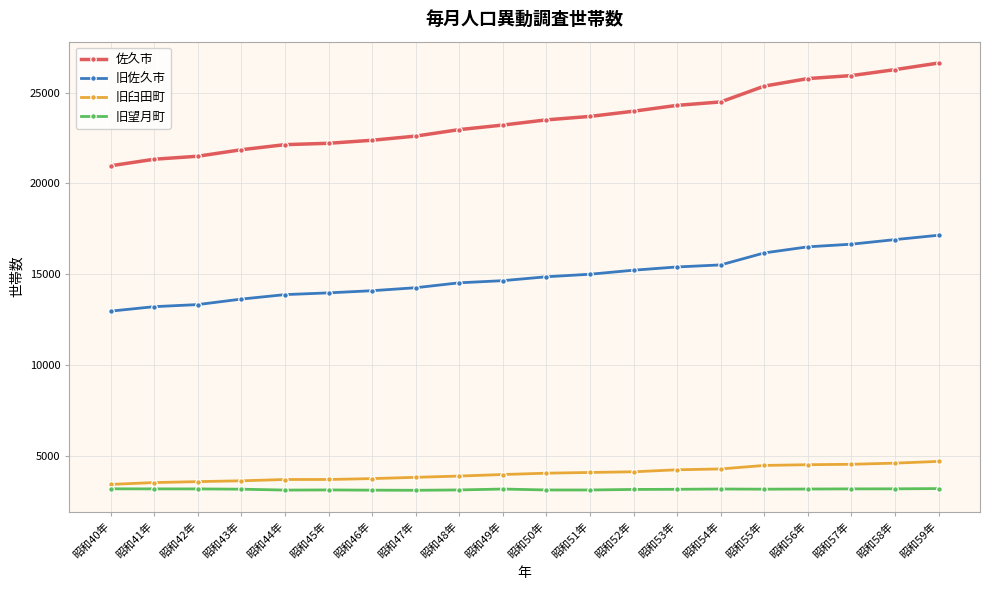

True or false: 旧望月町 and 旧臼田町 cross at least once.

False